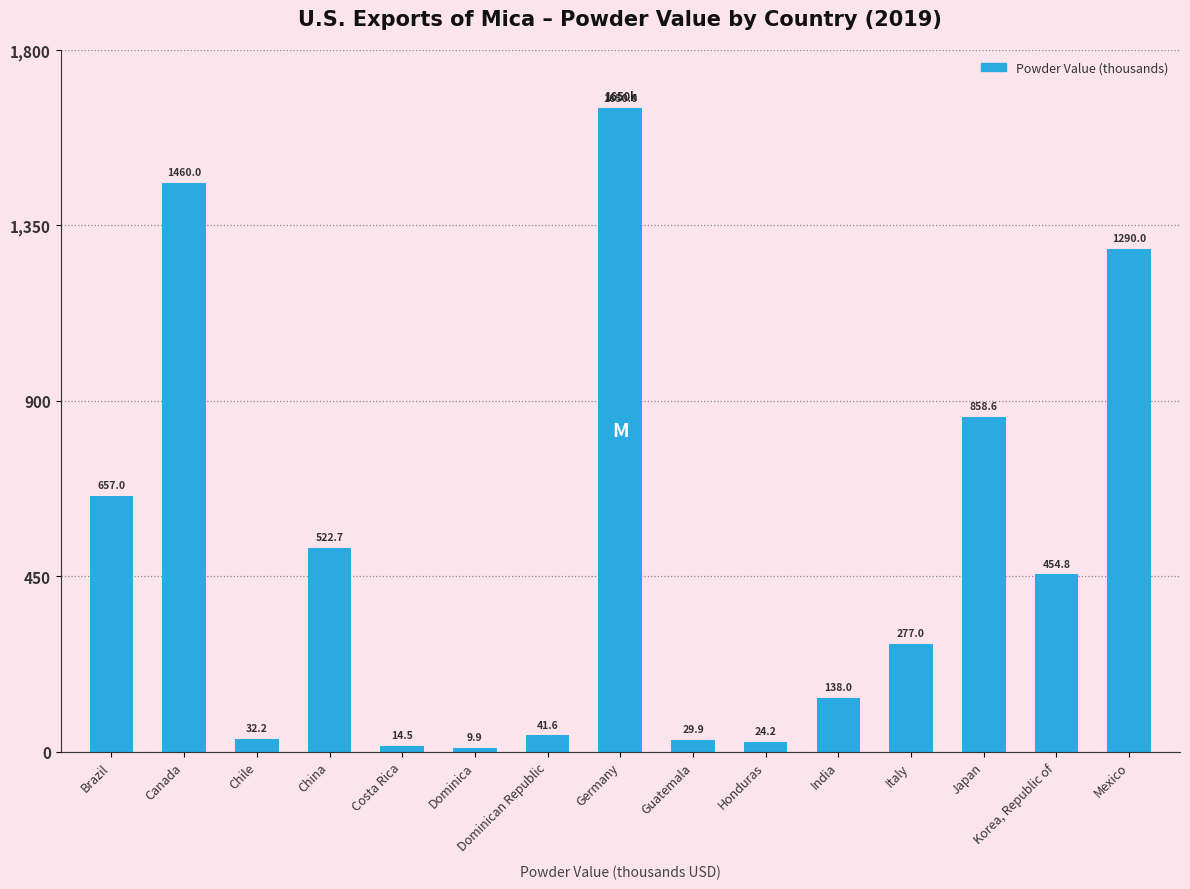

At which label does the data first exceed 277?

Brazil